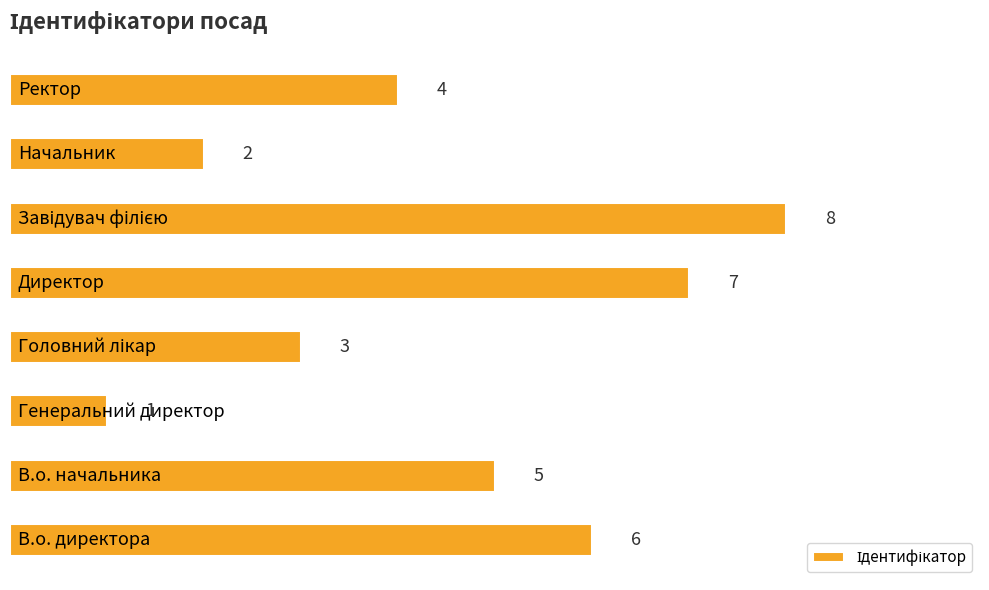

What is the maximum value shown in the chart?

8